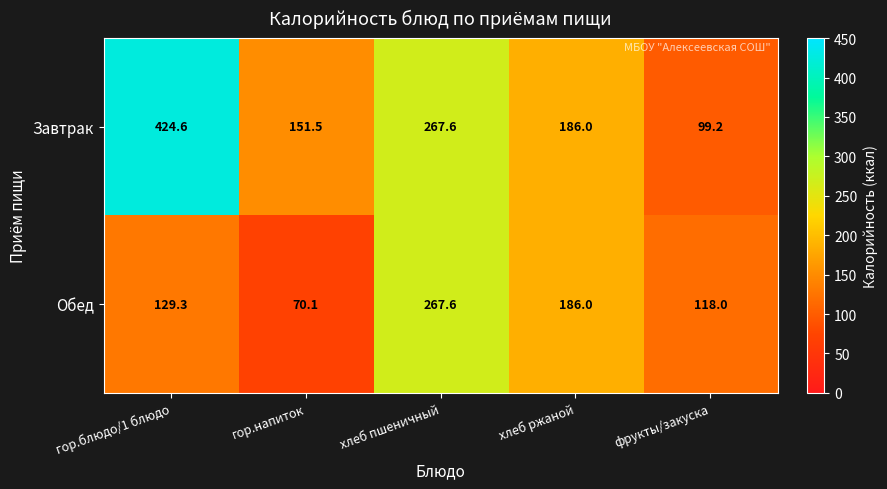

At how many categories does at least one series exceed 275?

1